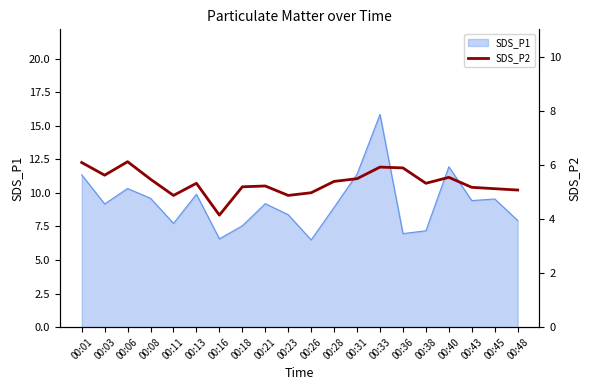

Where is the data nearest to the value 5?

00:26